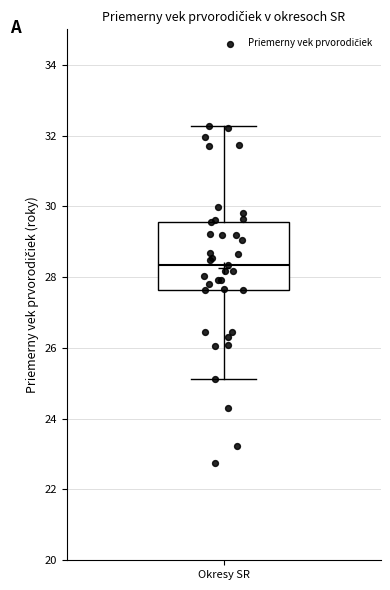

Read this box plot against the y-axis: the position of the median line, the range covered by the box, and the ends of both whiskers. The values are not printed on the chart, so give them approximately, as read against the axis.

median 28.4, box 27.6 to 29.6, whiskers 25.2 to 32.2